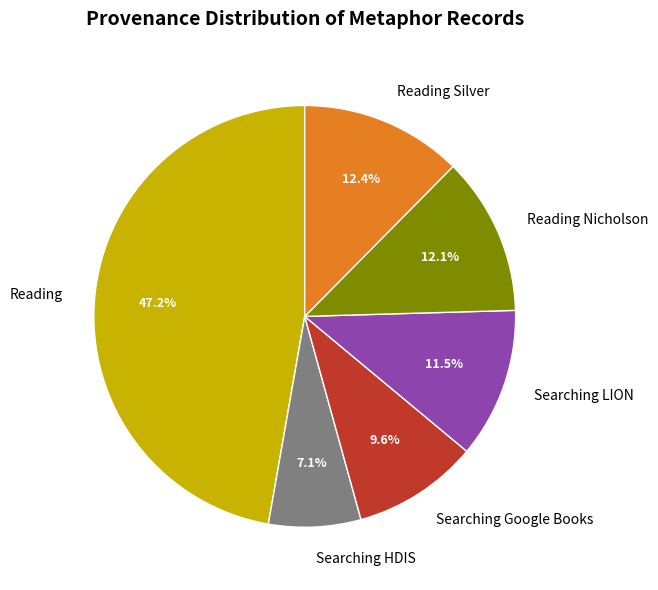

The Reading Nicholson slice represents 12% of the pie. True or false?

True